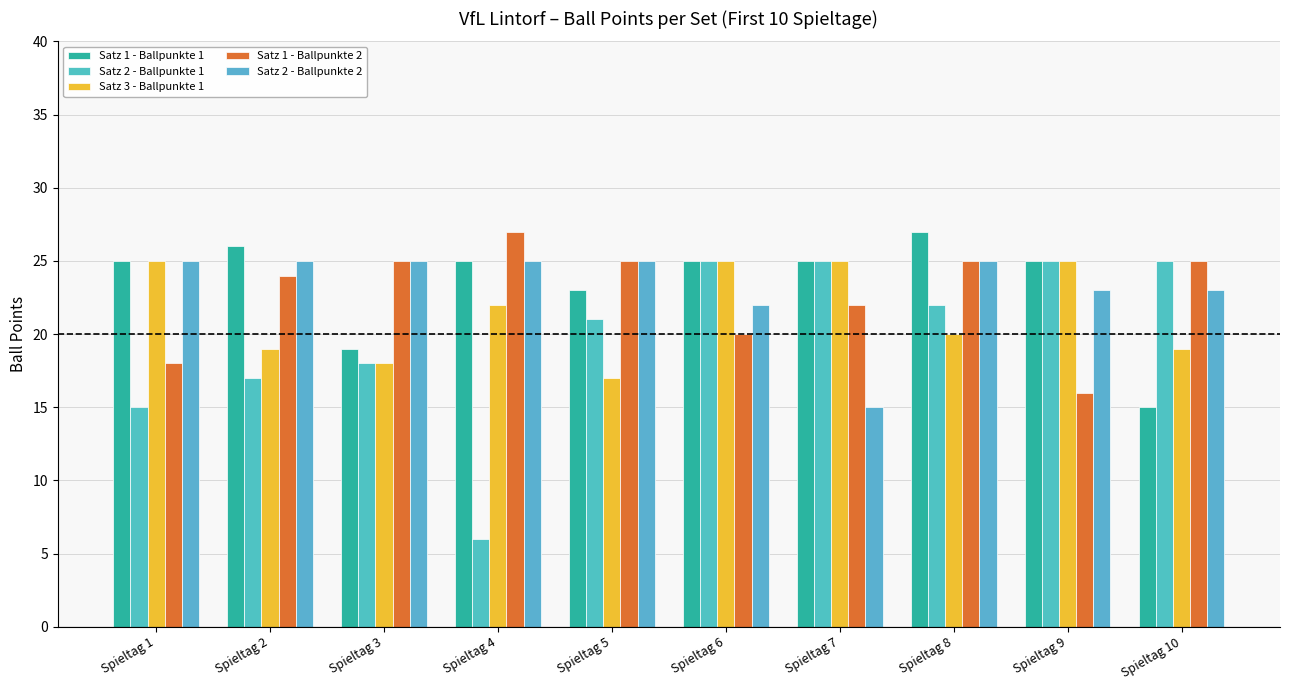

What is the sum of the Satz 2 - Ballpunkte 2 values at Spieltag 9 and Spieltag 6?

45